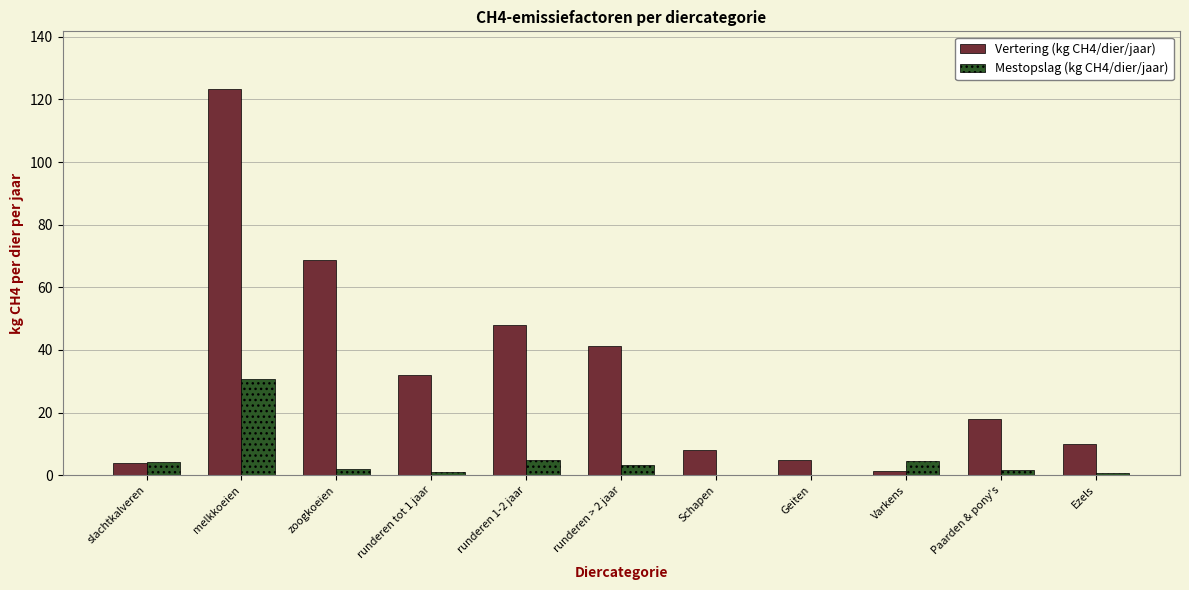

What is the sum of all Mestopslag (kg CH4/dier/jaar) values?

53.2